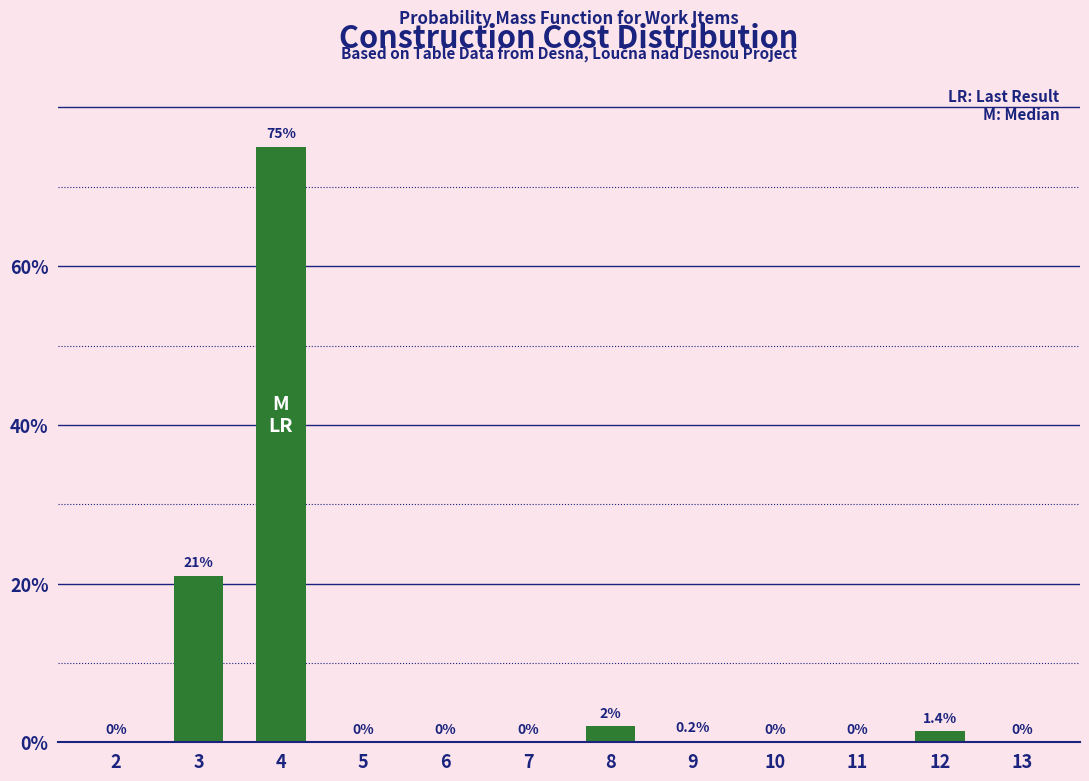

Reading left to right, what are all the values shown in this chart?

2=0.0	3=21.0	4=75.0	5=0.0	6=0.0	7=0.0	8=2.0	9=0.2	10=0.0	11=0.0	12=1.4	13=0.0